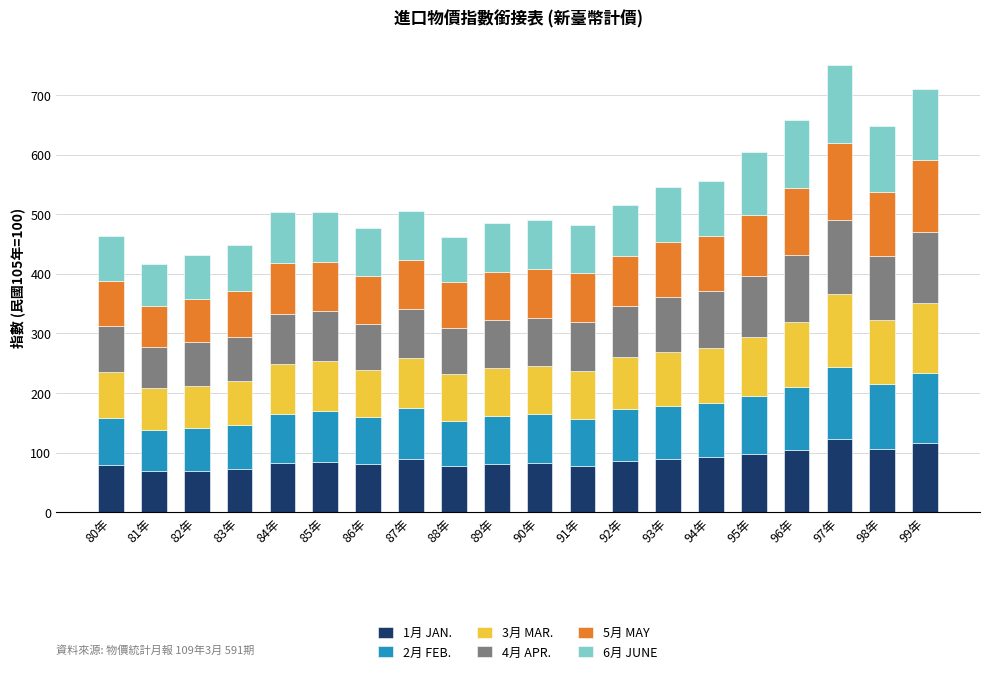

What is the sum of all 1月 JAN. values?

1758.8